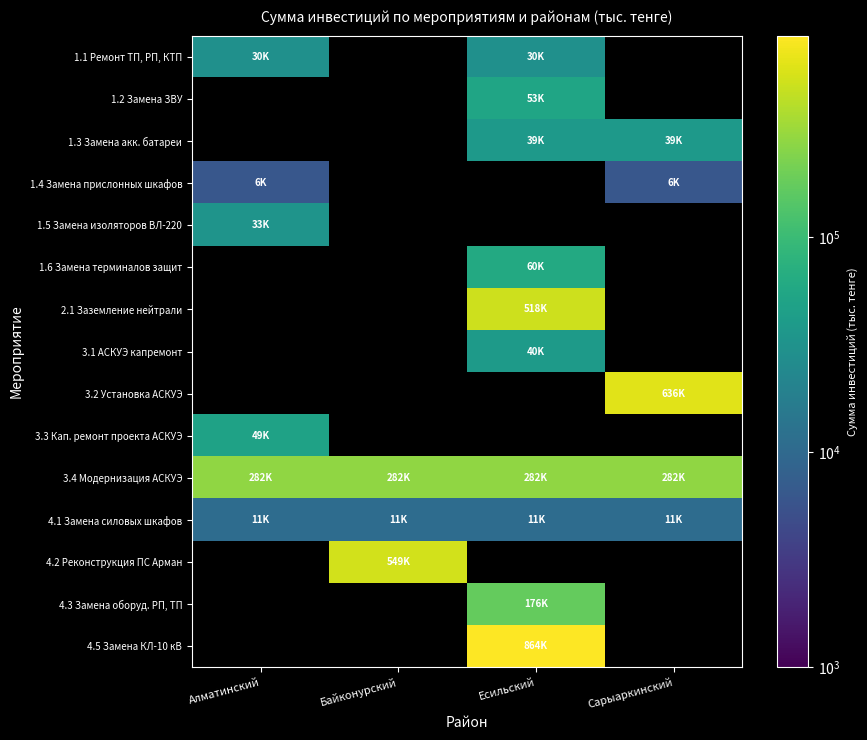

Rank the series by their maximum value, from highest to lowest.

4.5 Замена КЛ-10 кВ, 3.2 Установка АСКУЭ, 4.2 Реконструкция ПС Арман, 2.1 Заземление нейтрали, 3.4 Модернизация АСКУЭ, 4.3 Замена оборуд. РП, ТП, 1.6 Замена терминалов защит, 1.2 Замена ЗВУ, 3.3 Кап. ремонт проекта АСКУЭ, 3.1 АСКУЭ капремонт, 1.3 Замена акк. батареи, 1.5 Замена изоляторов ВЛ-220, 1.1 Ремонт ТП, РП, КТП, 4.1 Замена силовых шкафов, 1.4 Замена прислонных шкафов